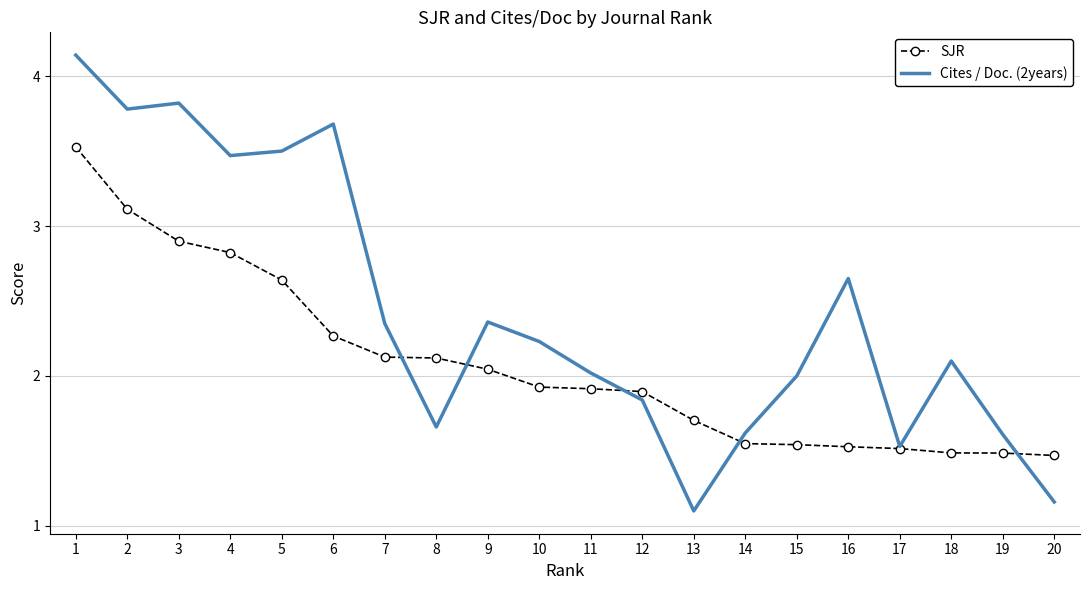

What are all the series names shown in the legend?

SJR, Cites / Doc. (2years)